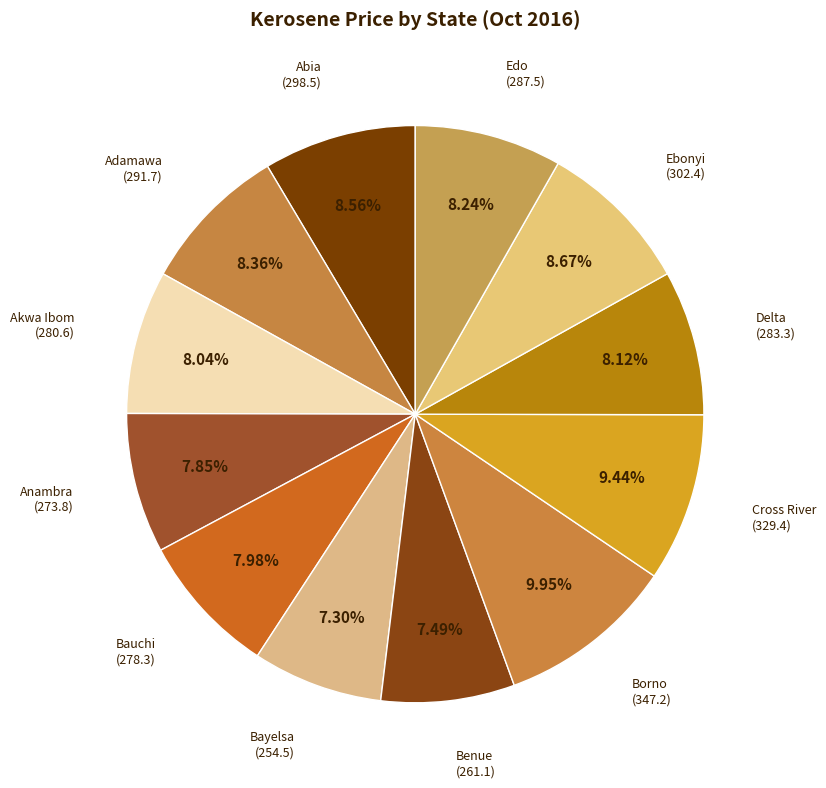

How many segments does this pie chart have?

12